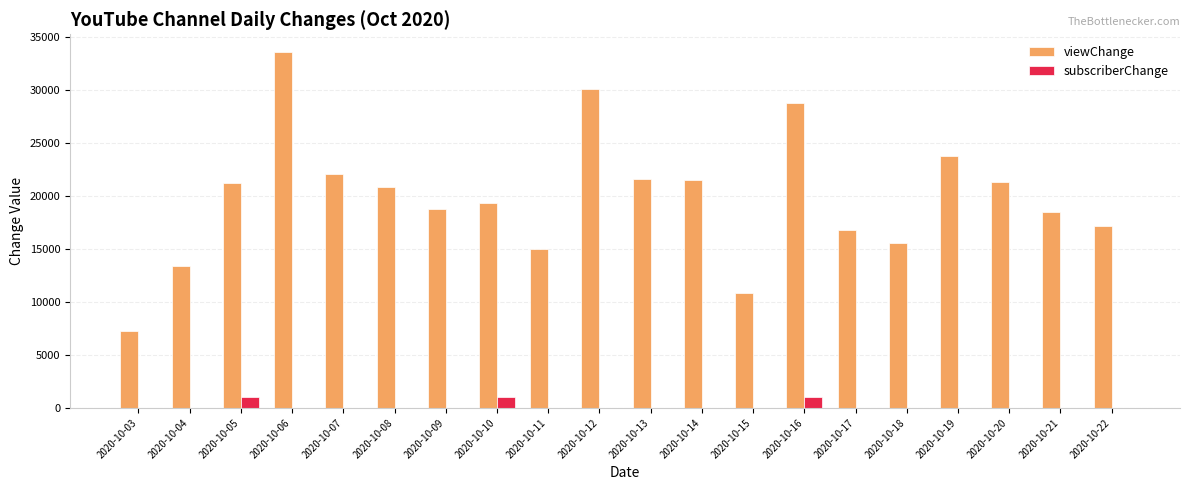

The value of subscriberChange at 2020-10-22 is 0. True or false?

True